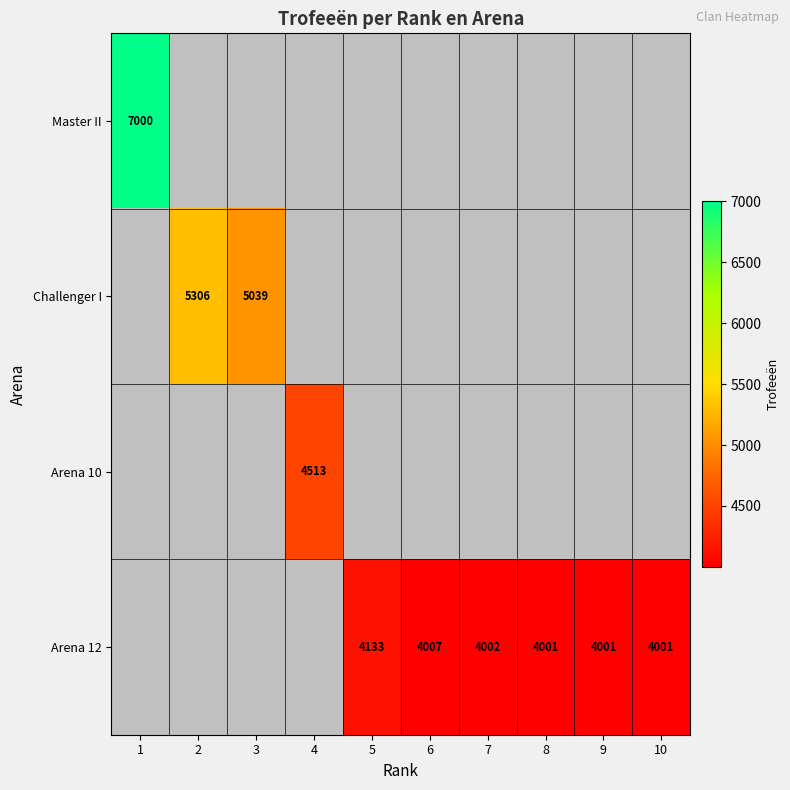

True or false: Arena 12 has a value of 5378 at 10.

False